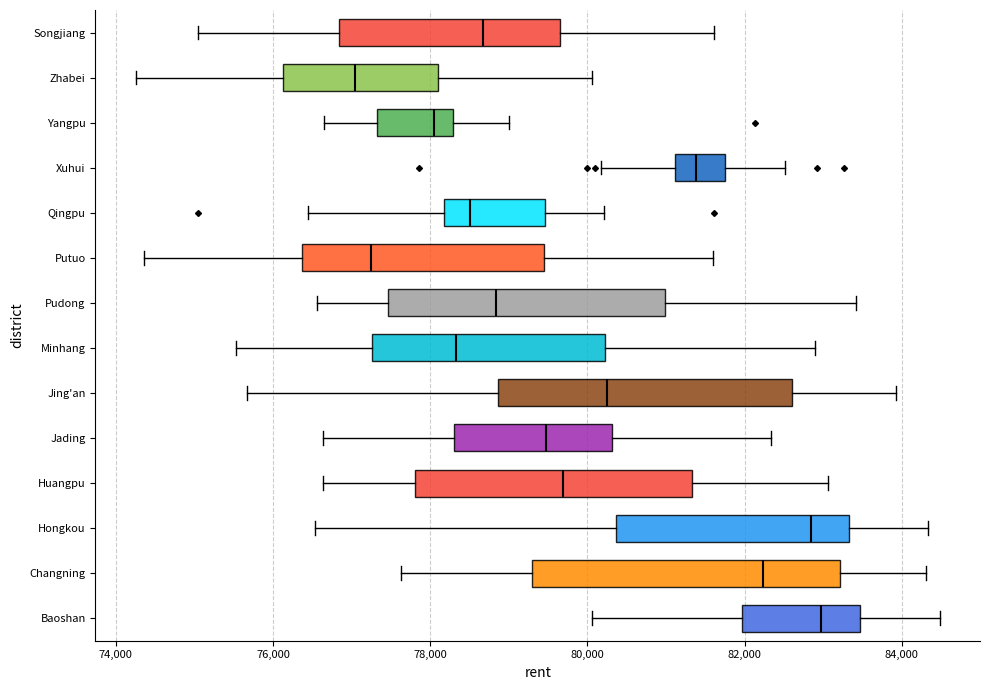

Reading bottom to top, read every box against the x-axis: the position of its median line, the range the box covers, and the ends of its whiskers. The values are not printed on the chart, so give them approximately, as read against the axis.

Baoshan: median 83000, box 82000 to 83400, whiskers 80000 to 84400
Changning: median 82200, box 79200 to 83200, whiskers 77600 to 84400
Hongkou: median 82800, box 80400 to 83400, whiskers 76600 to 84400
Huangpu: median 79600, box 77800 to 81400, whiskers 76600 to 83000
Jading: median 79400, box 78400 to 80400, whiskers 76600 to 82400
Jing'an: median 80200, box 78800 to 82600, whiskers 75600 to 84000
Minhang: median 78400, box 77200 to 80200, whiskers 75600 to 82800
Pudong: median 78800, box 77400 to 81000, whiskers 76600 to 83400
Putuo: median 77200, box 76400 to 79400, whiskers 74400 to 81600
Qingpu: median 78600, box 78200 to 79400, whiskers 76400 to 80200
Xuhui: median 81400, box 81200 to 81800, whiskers 80200 to 82600
Yangpu: median 78000, box 77400 to 78200, whiskers 76600 to 79000
Zhabei: median 77000, box 76200 to 78200, whiskers 74200 to 80000
Songjiang: median 78600, box 76800 to 79600, whiskers 75000 to 81600